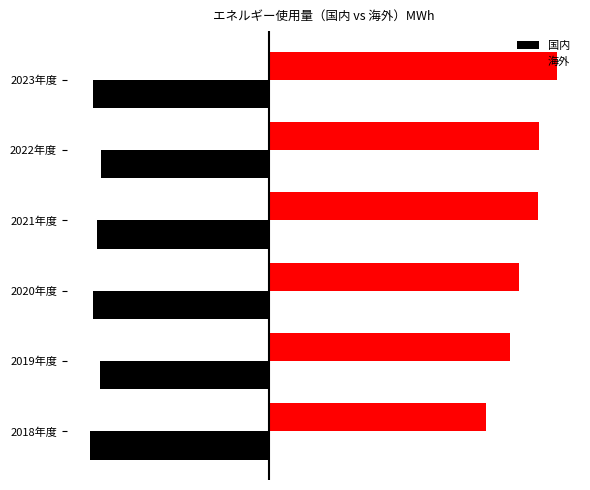

What are all the series names shown in the legend?

国内, 海外